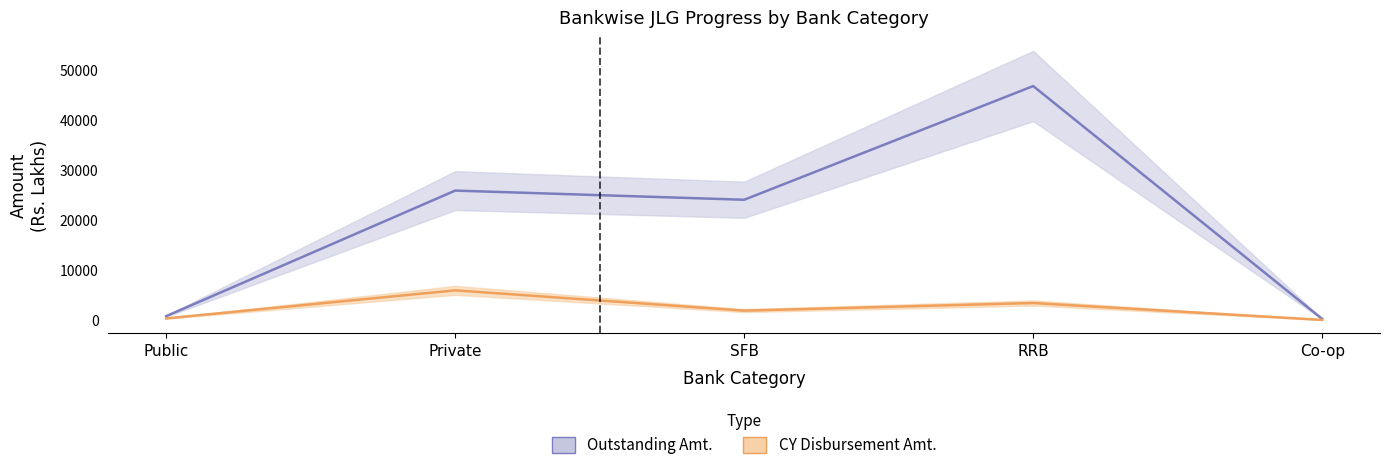

What is the label of the 2nd point from the left?

Private